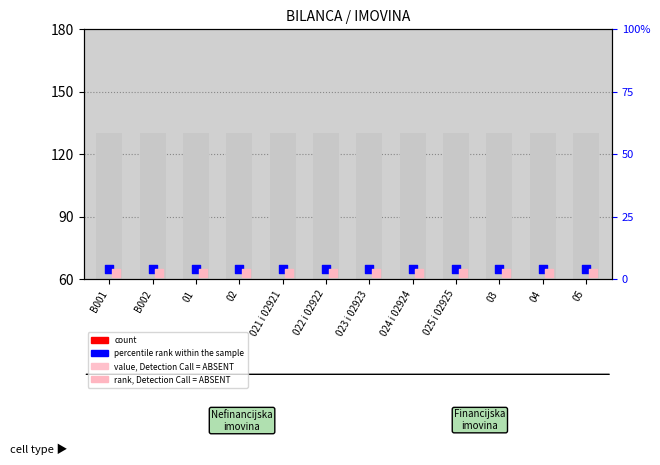

Which series has the widest spread of Y values?

count